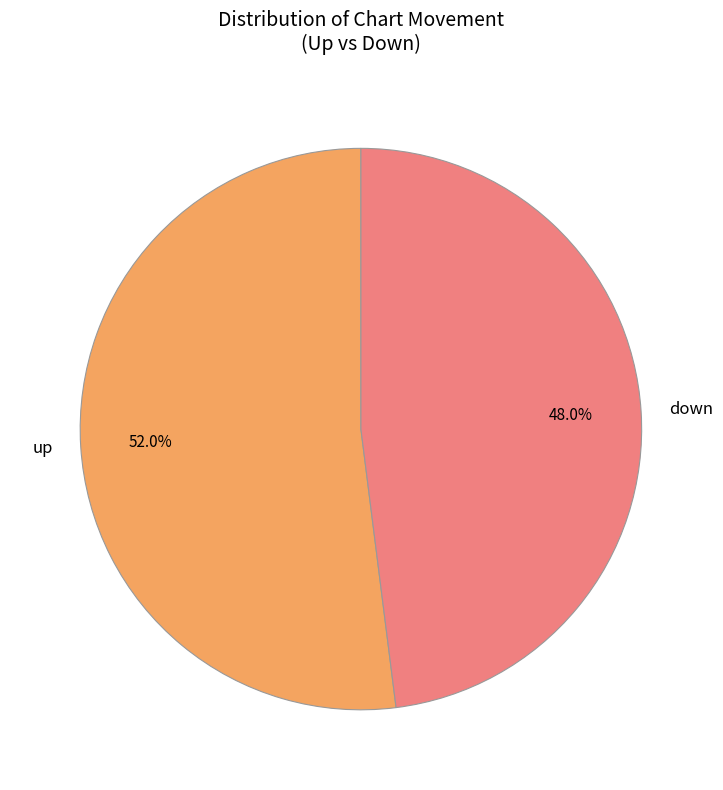

How many segments does this pie chart have?

2